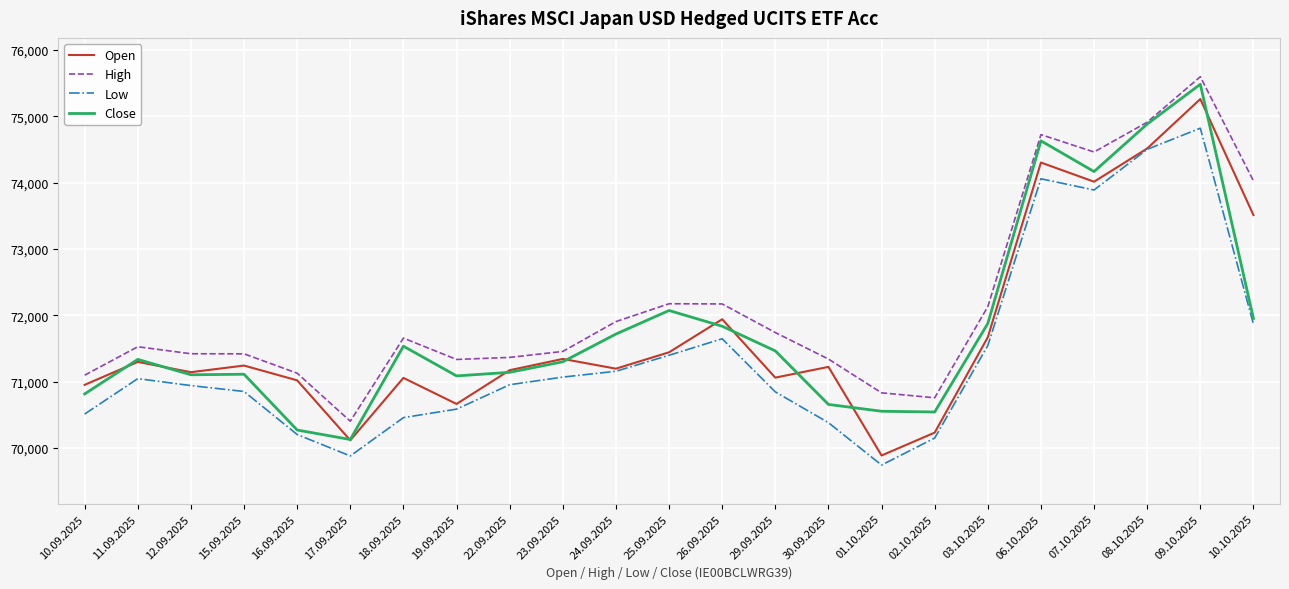

Where is the first local maximum for Open?

11.09.2025